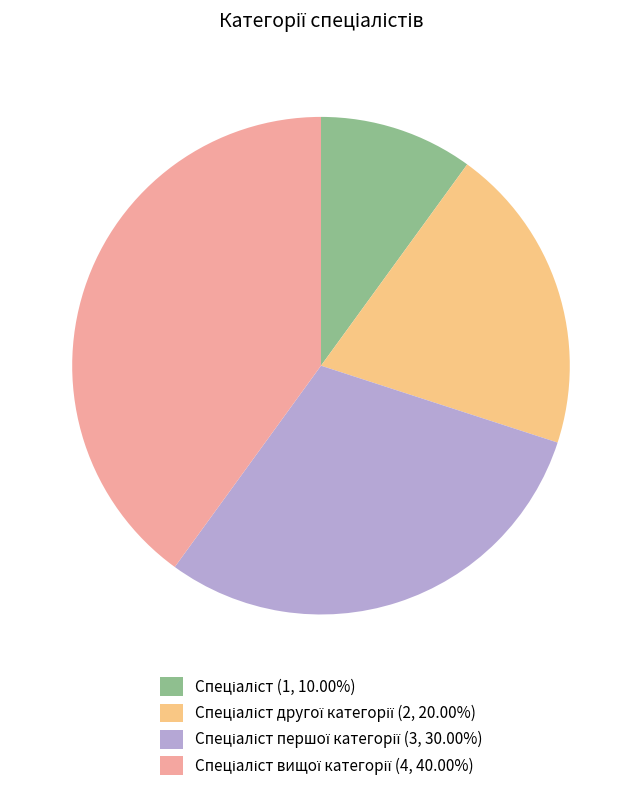

Is there a majority slice in this chart?

No